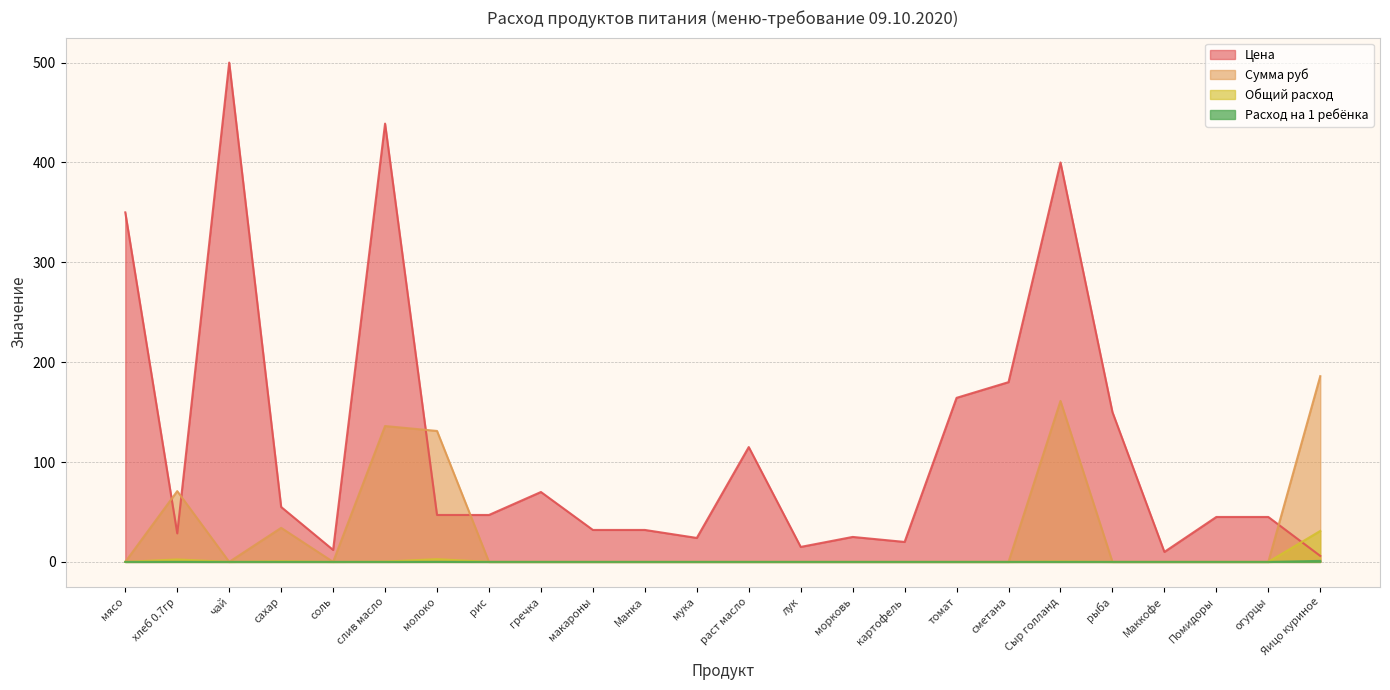

In Сумма руб, how many points are higher than both neighbors (excluding endpoints)?

4